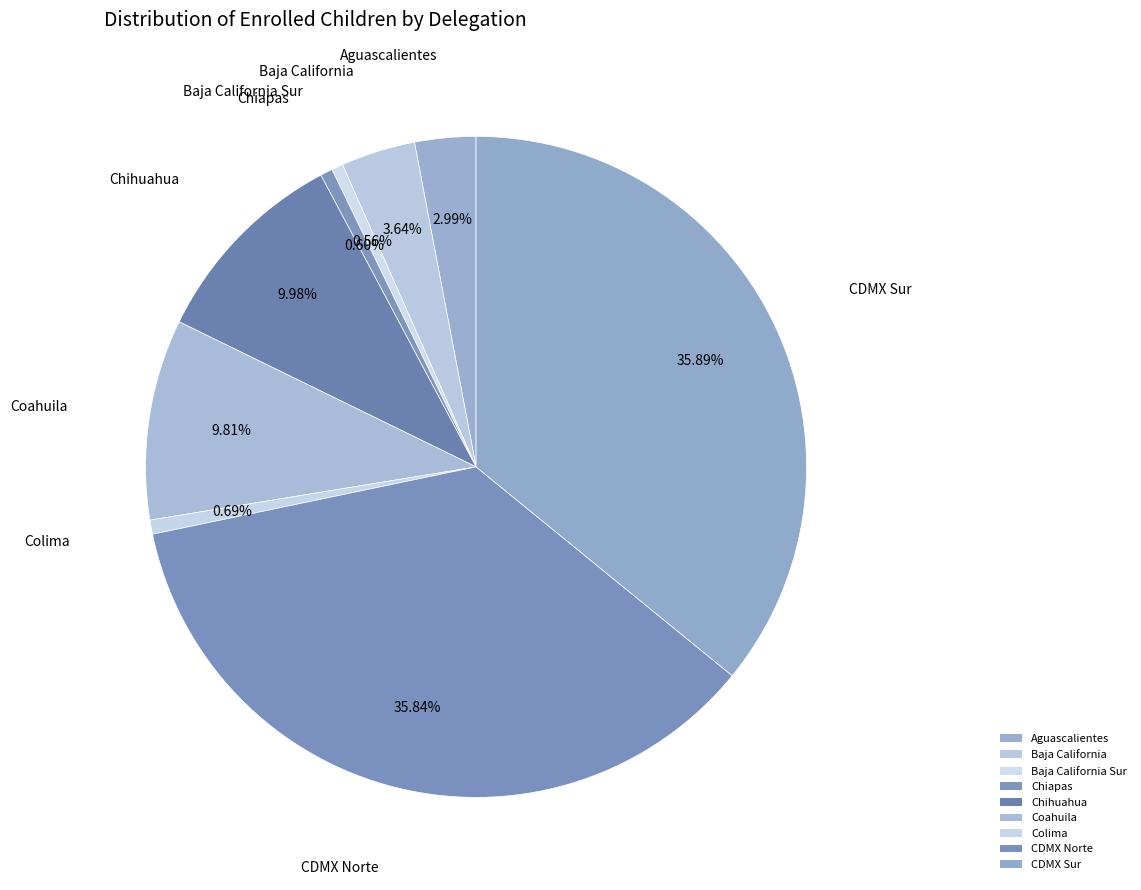

Does Aguascalientes represent more than half of the total?

No